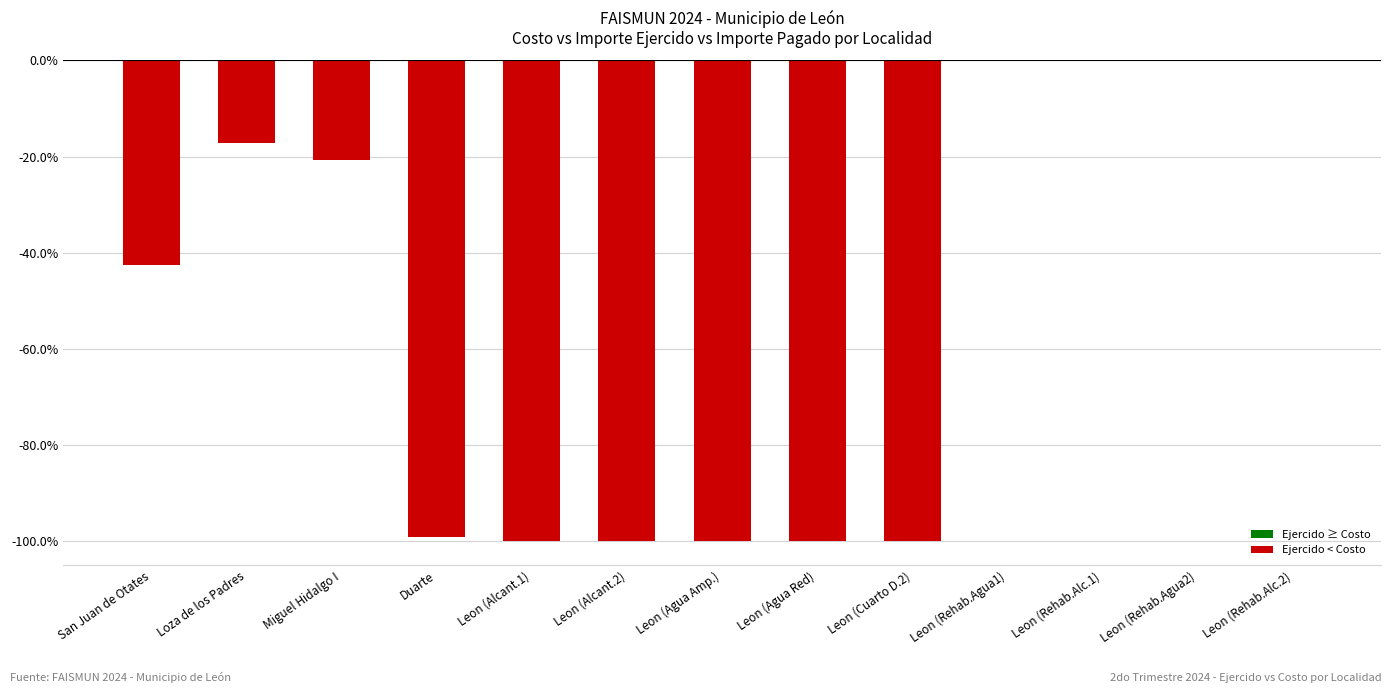

Which category has the lowest value across all series?

Leon (Alcant.1)